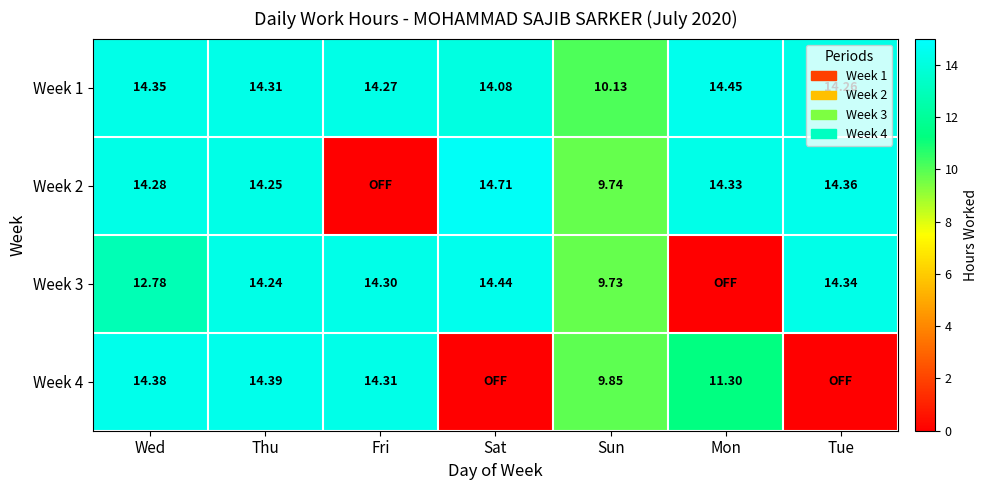

Is the value of Week 1 at Thu greater than the value of Week 3 at Sun?

Yes